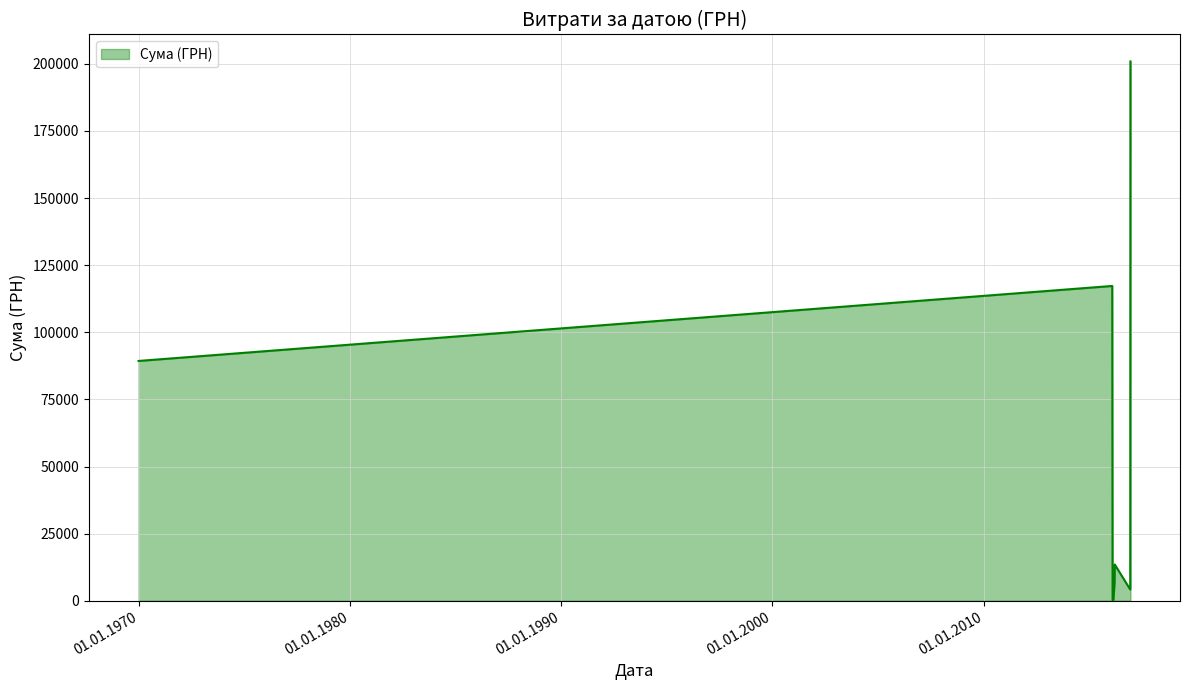

What is the maximum value shown in the chart?

200896.0